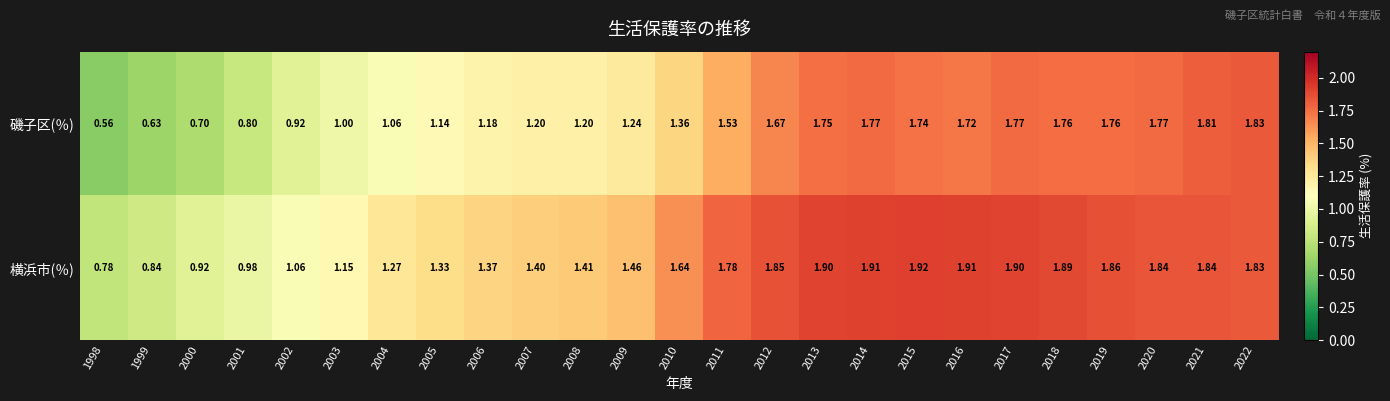

At 2005, list the series in order from largest to smallest.

横浜市(％), 磯子区(％)